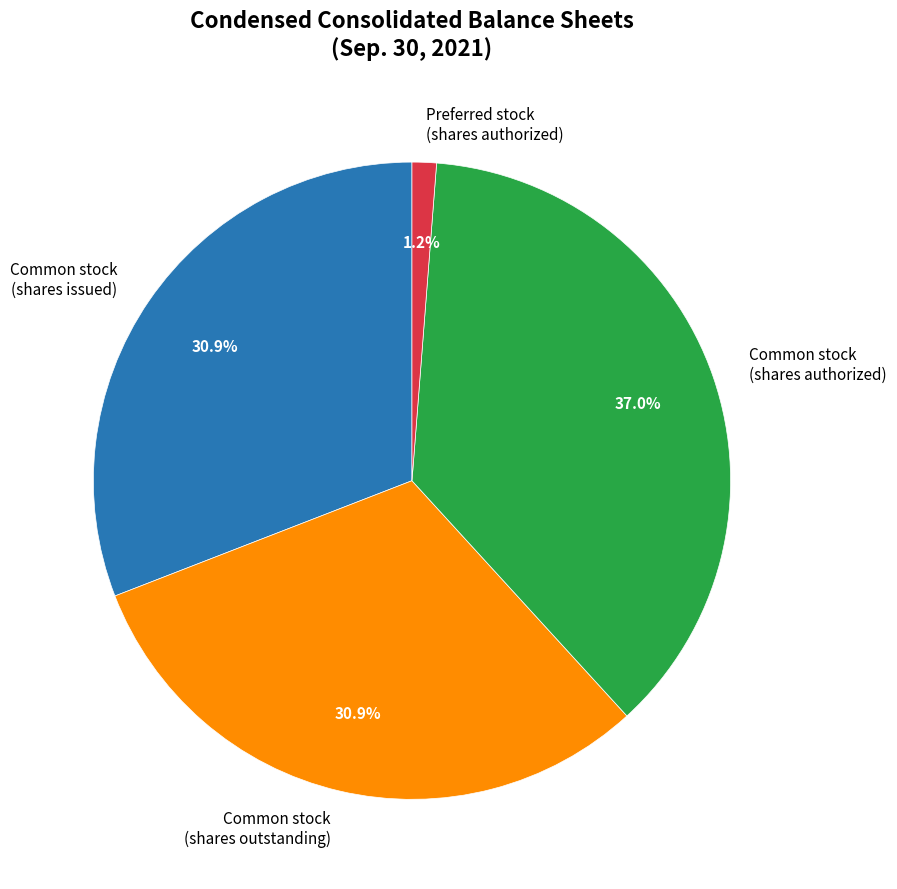

How much of the chart is everything except Common stock (shares outstanding)?

69.1%